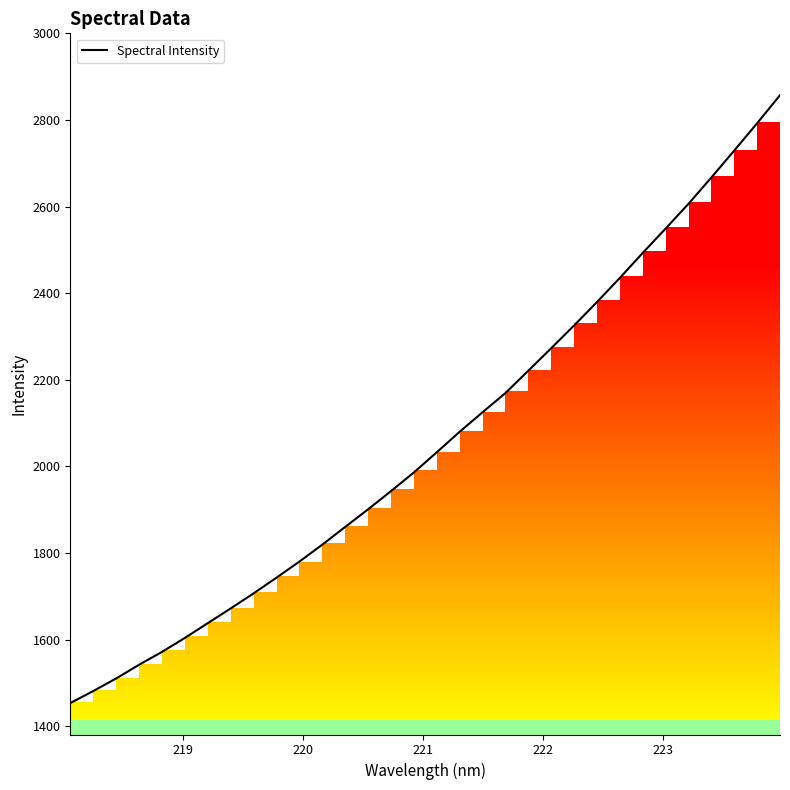

What is the lowest value of the Spectral Intensity series?

1453.2